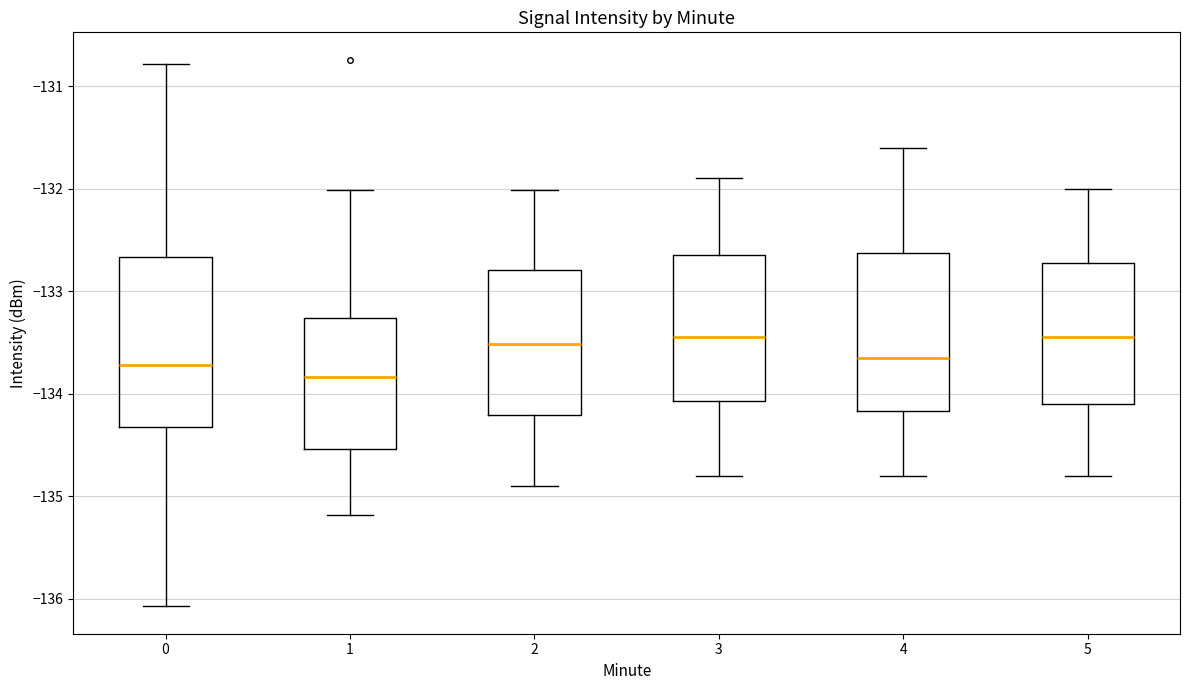

Which box has the lowest median line?

1